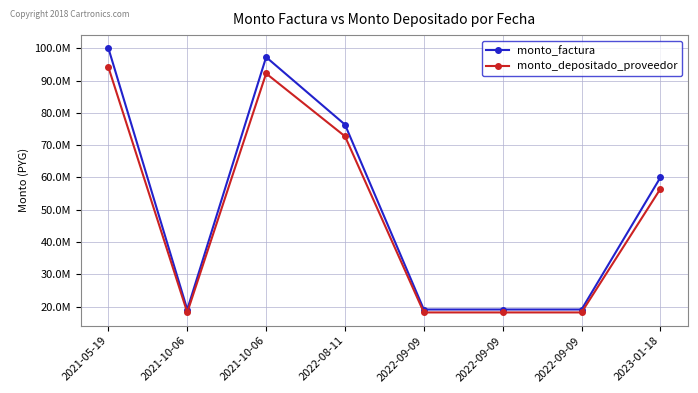

What is the label of the 6th point from the right?

2021-10-06